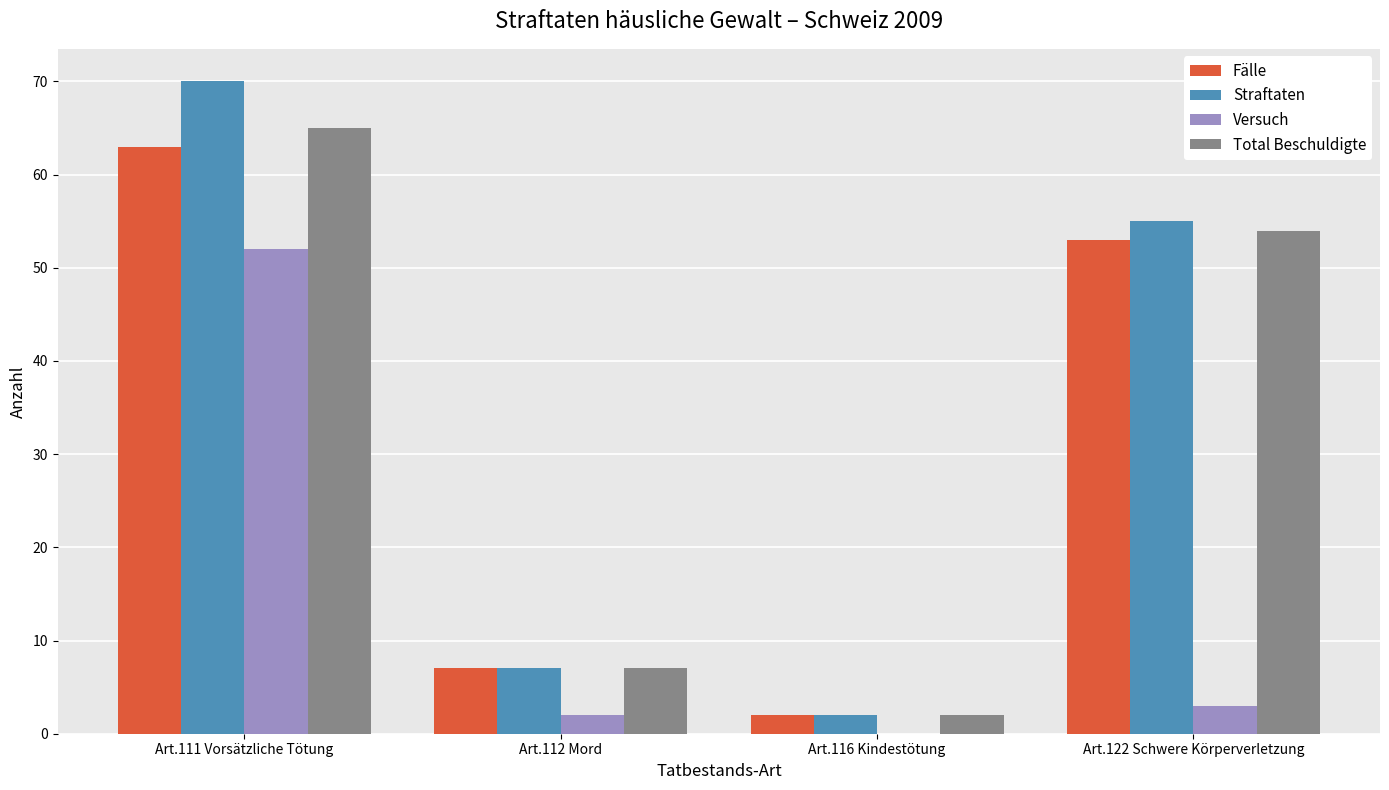

The Versuch series shows 14 at Art.111 Vorsätzliche Tötung. True or false?

False